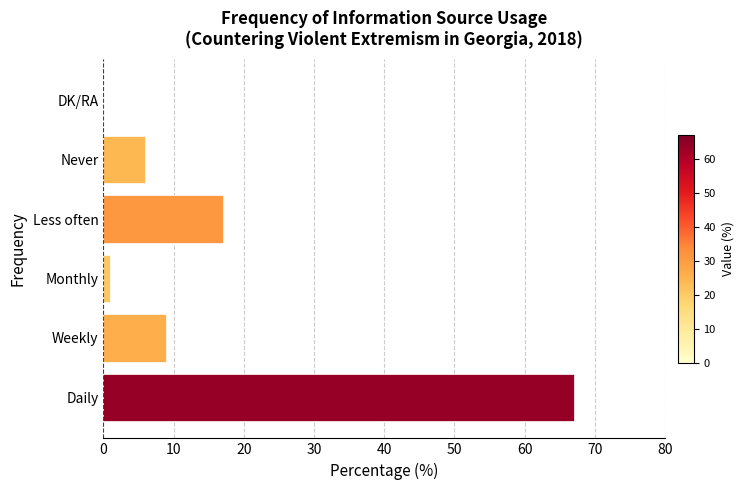

True or false: the data shows 29 at DK/RA.

False